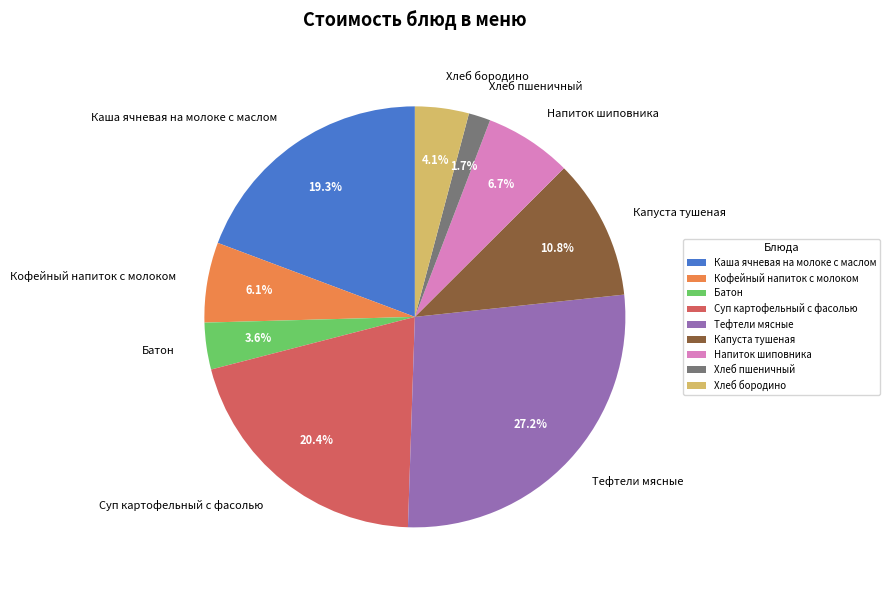

Is there any slice that represents more than half of the pie?

No